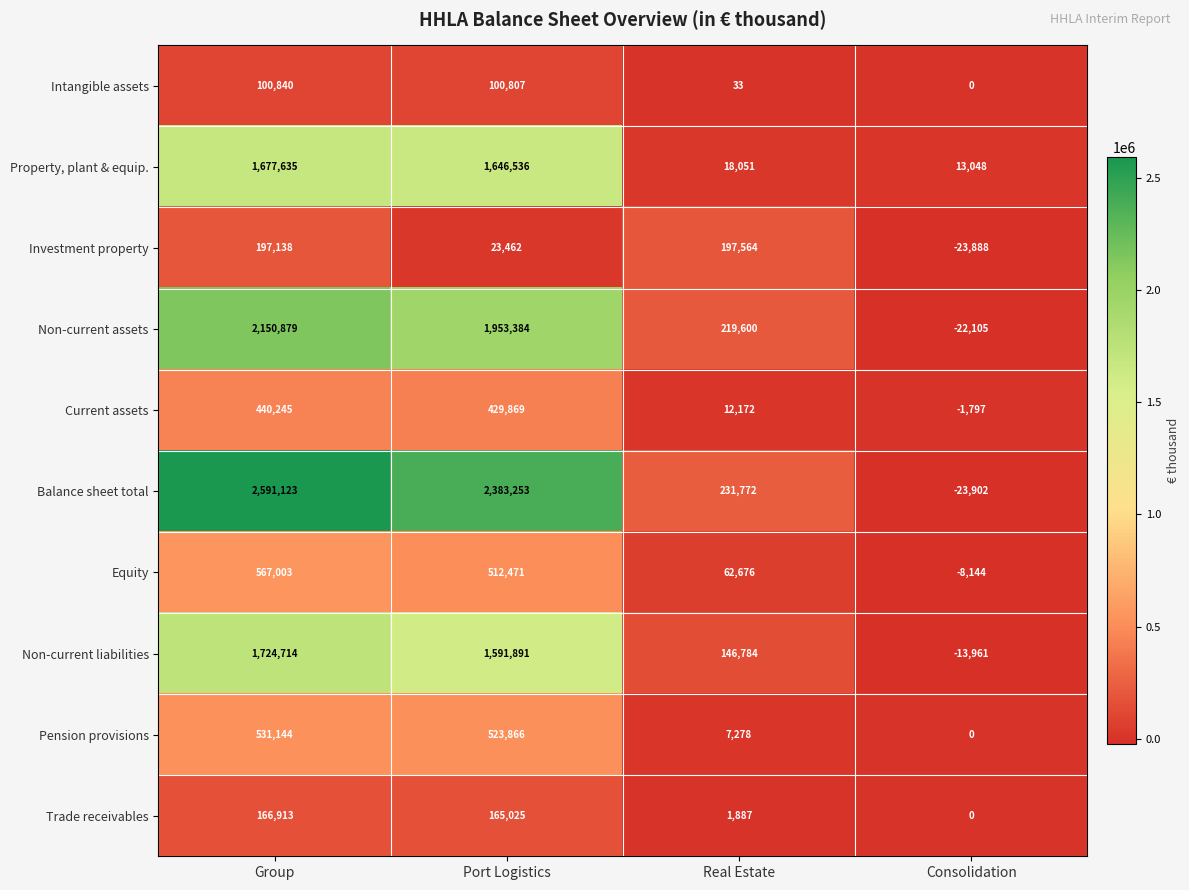

The value of Intangible assets at Consolidation is 0. True or false?

True